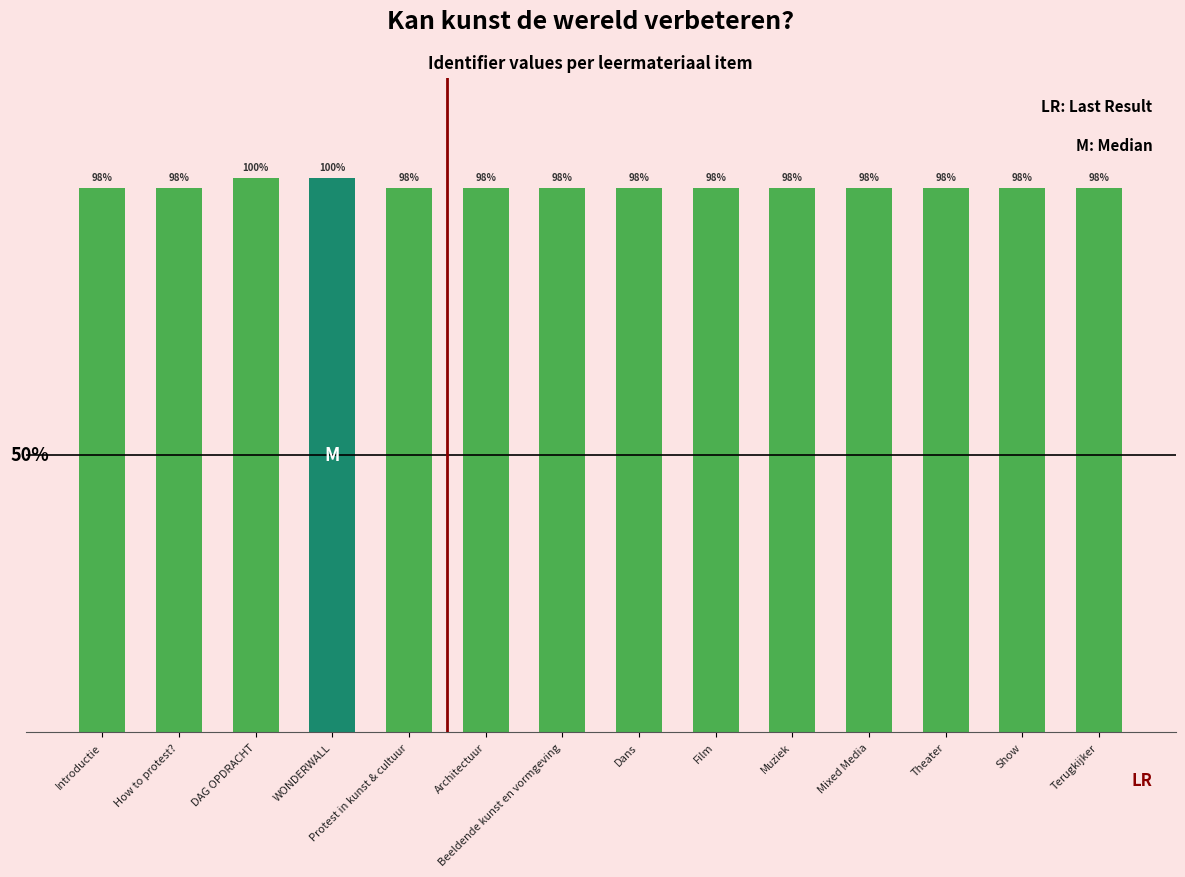

Reading left to right, what are all the values shown in this chart?

Introductie=5743023	How to protest?=5743032	DAG OPDRACHT=5845547	WONDERWALL=5845616	Protest in kunst & cultuur=5743035	Architectuur=5743054	Beeldende kunst en vormgeving=5743039	Dans=5743056	Film=5743058	Muziek=5743059	Mixed Media=5743060	Theater=5743040	Show=5743041	Terugkijker=5743043